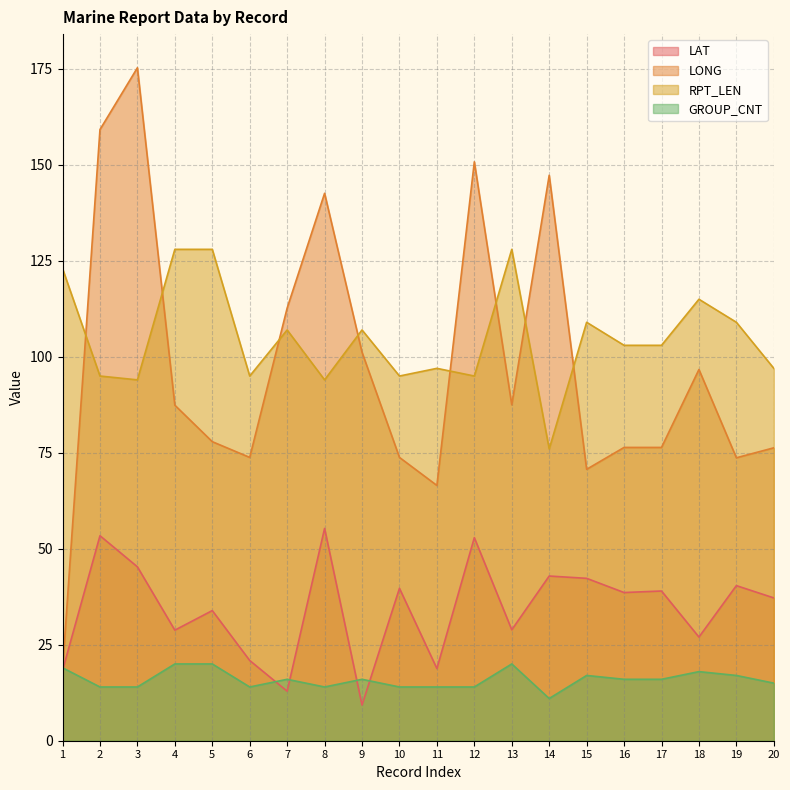

Which label corresponds to the smallest value in the chart?

9